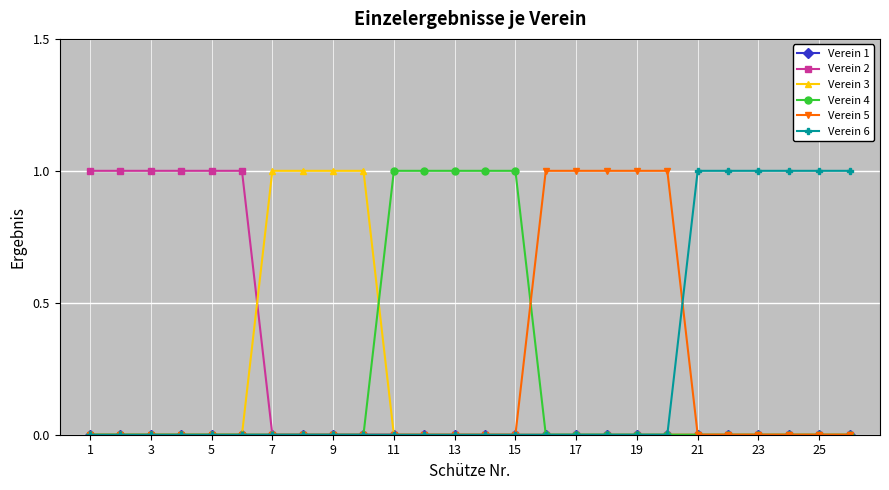

How many categories are shown in the chart?

26